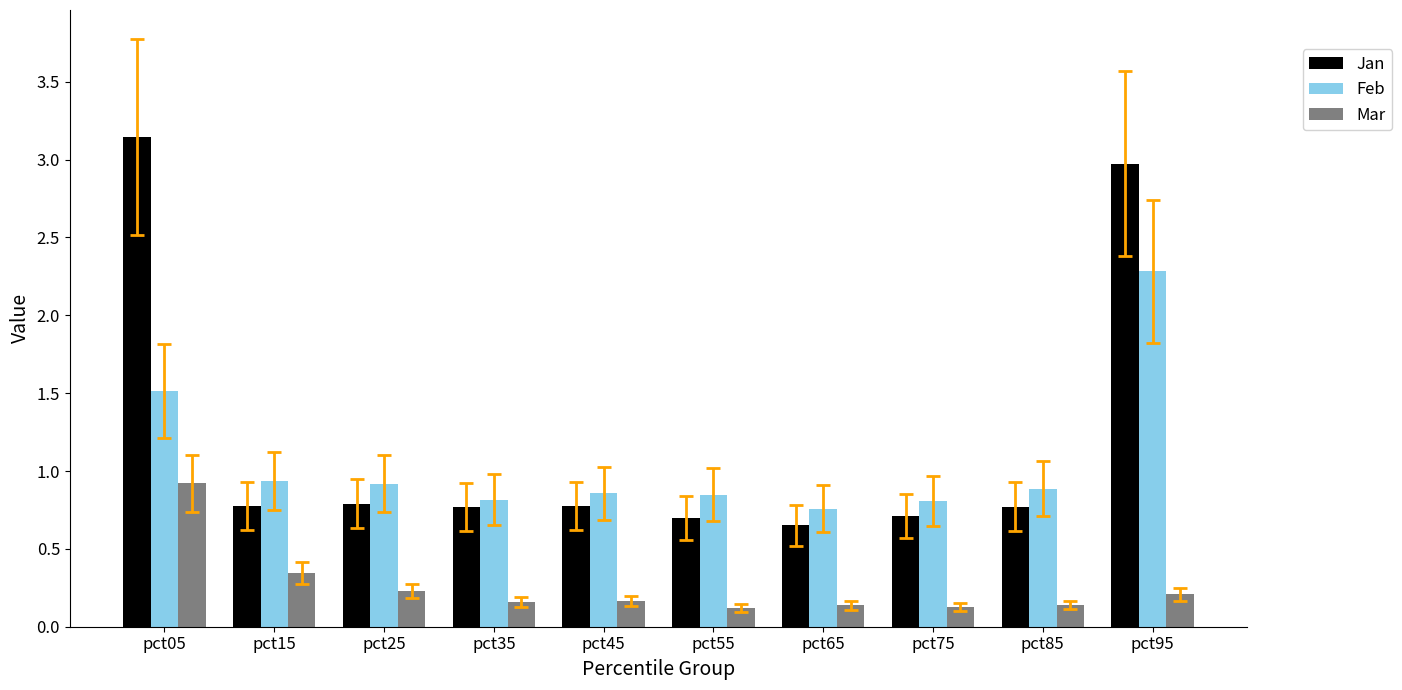

What is the difference between the maximum and minimum values in the Jan series?

2.5